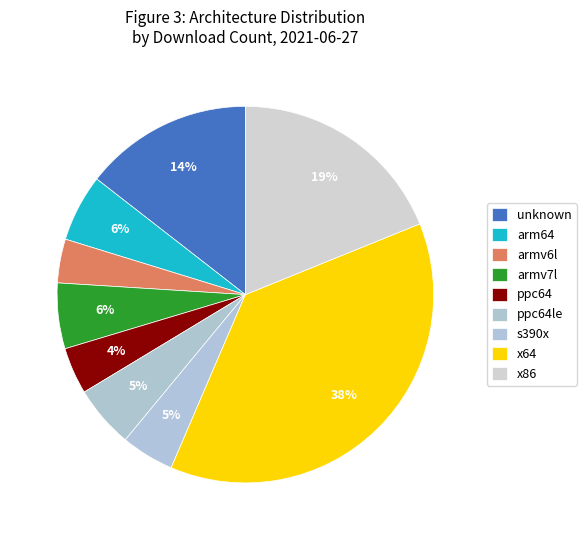

Count the number of slices in the pie.

9